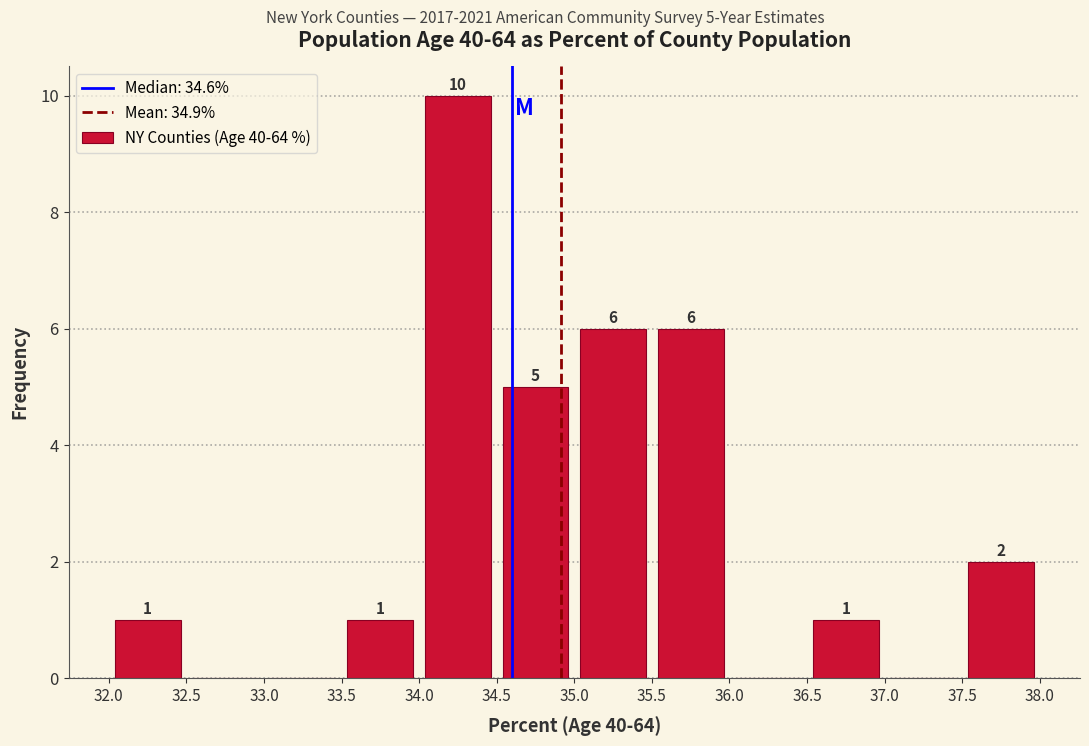

Over which range of the x-axis is the bar tallest?

34.0 to 34.5